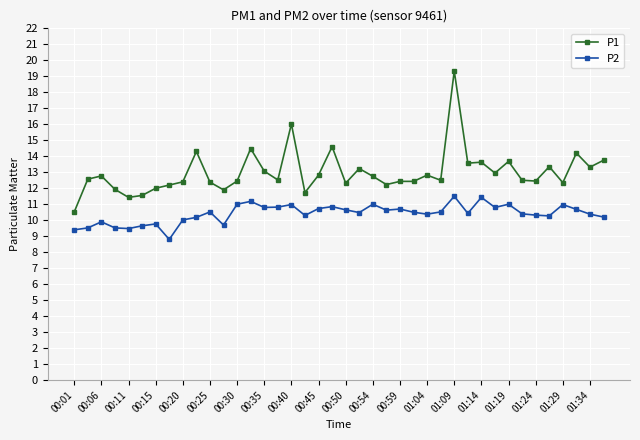

True or false: P1 has more than 2 points higher than both neighbors.

True